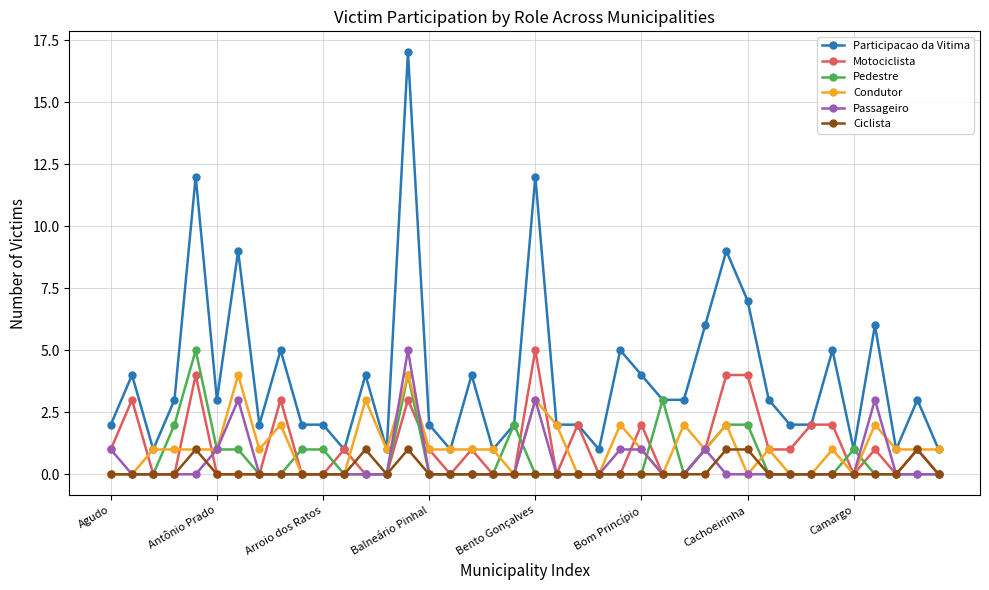

What is the greatest value displayed?

17